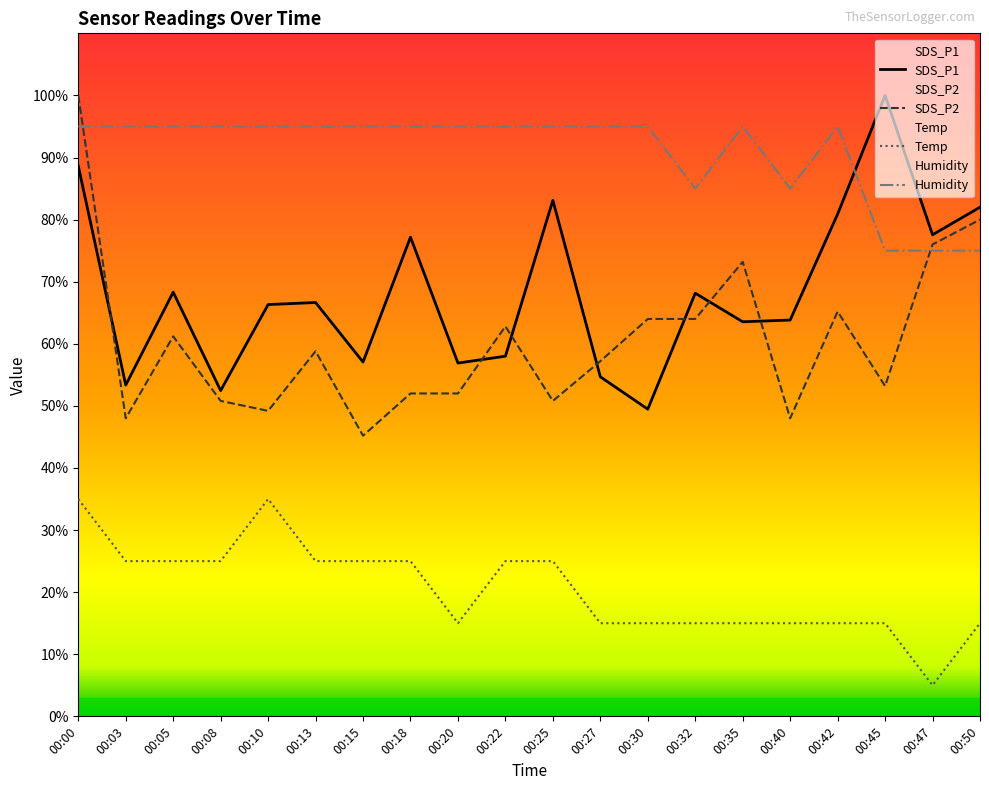

What is the difference between the Temp values at 00:40 and 00:03?

10.0